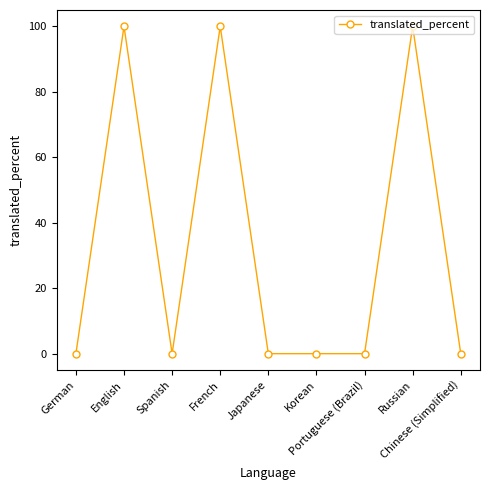

Reading right to left, extract all data points from this chart.

0	100	0	0	0	100	0	100	0